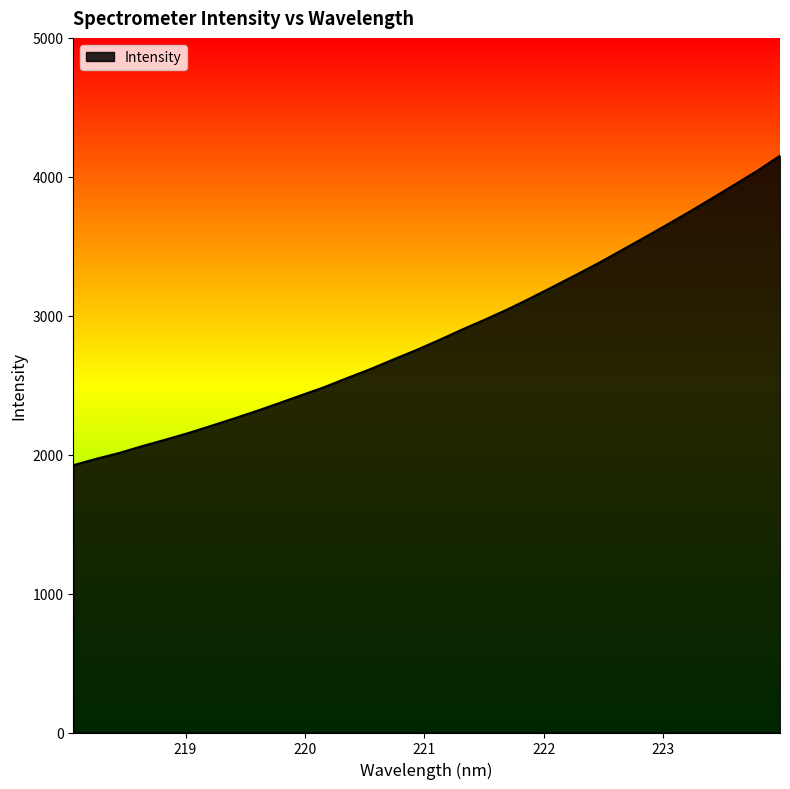

What is the difference between the maximum and minimum values?

2227.8